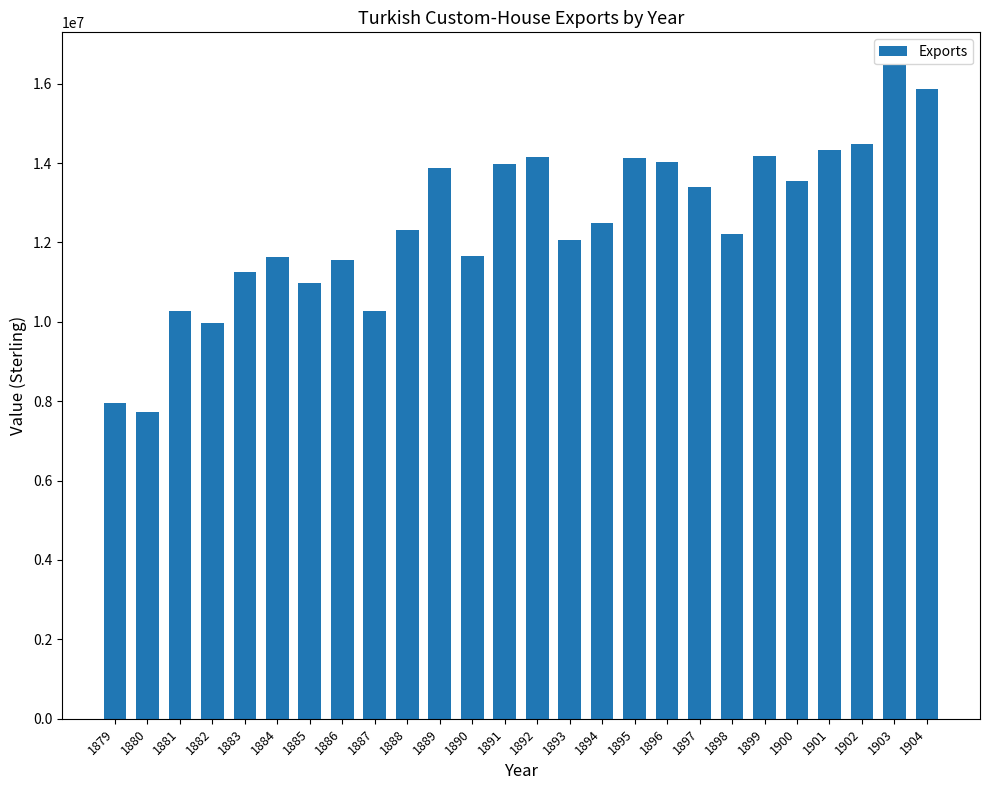

What is the maximum value shown in the chart?

16472060